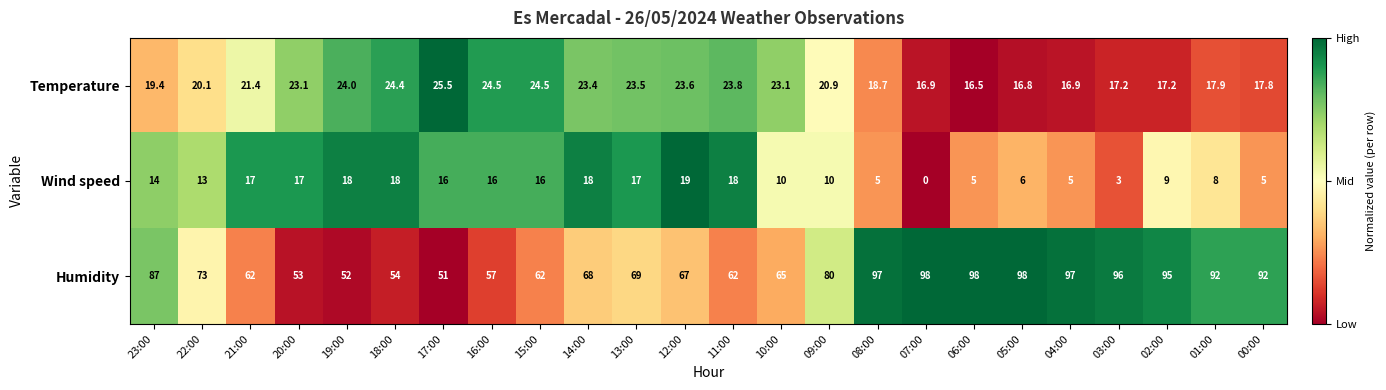

The value of Temperature at 07:00 is 16.9. True or false?

True